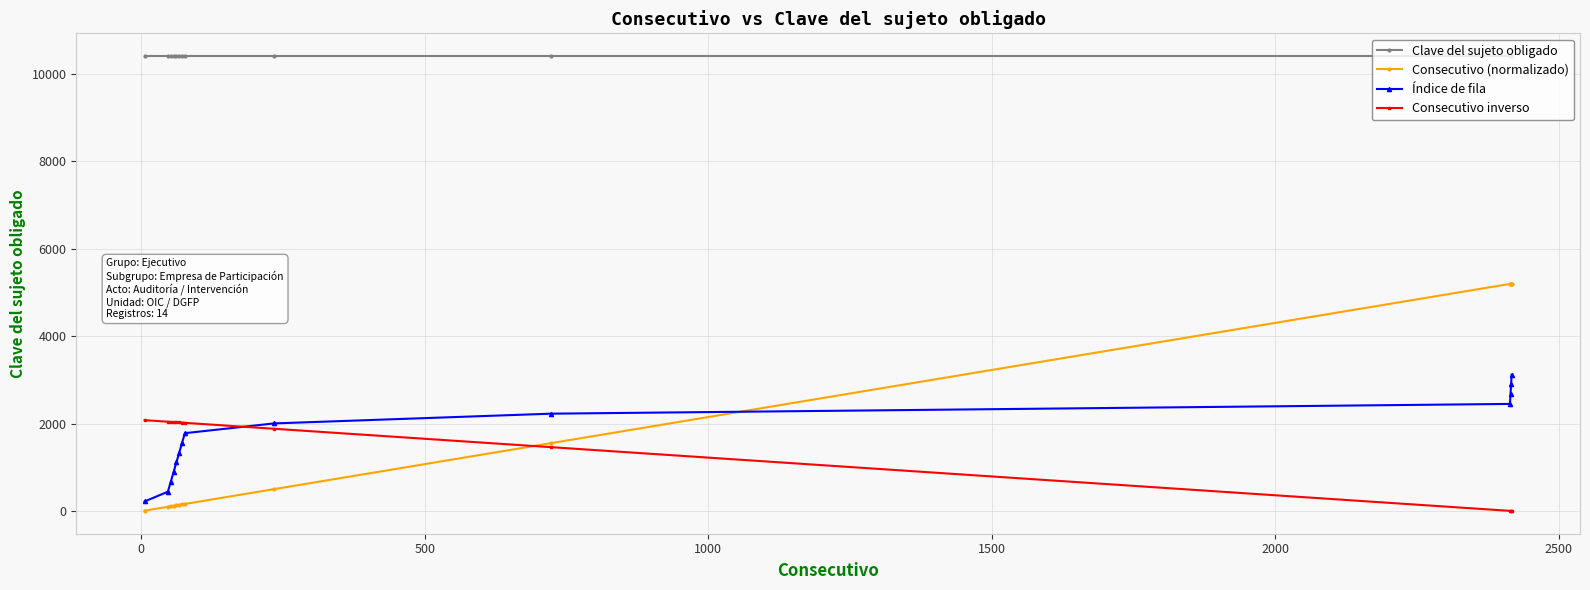

What is the average value of the Índice de fila series?

1671.8